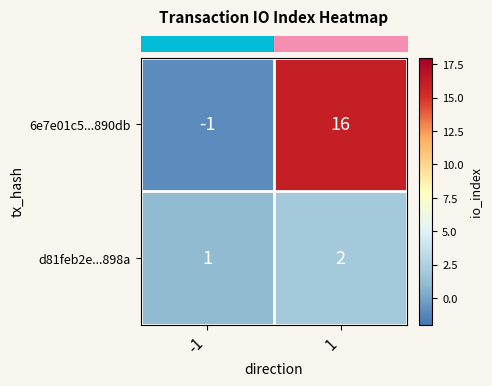

Which series has the widest spread of values?

6e7e01c5...890db